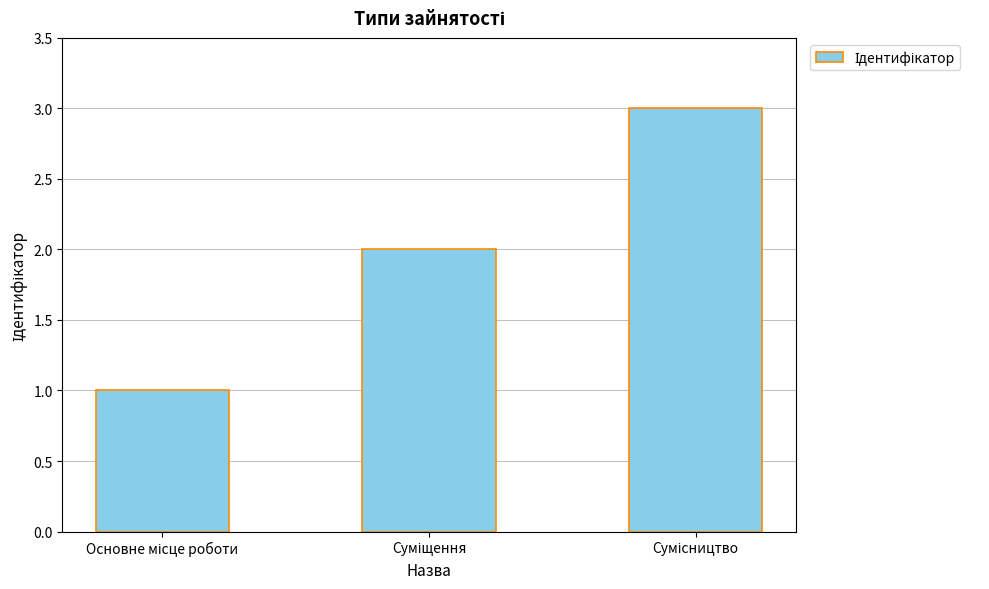

What is the maximum value shown in the chart?

3